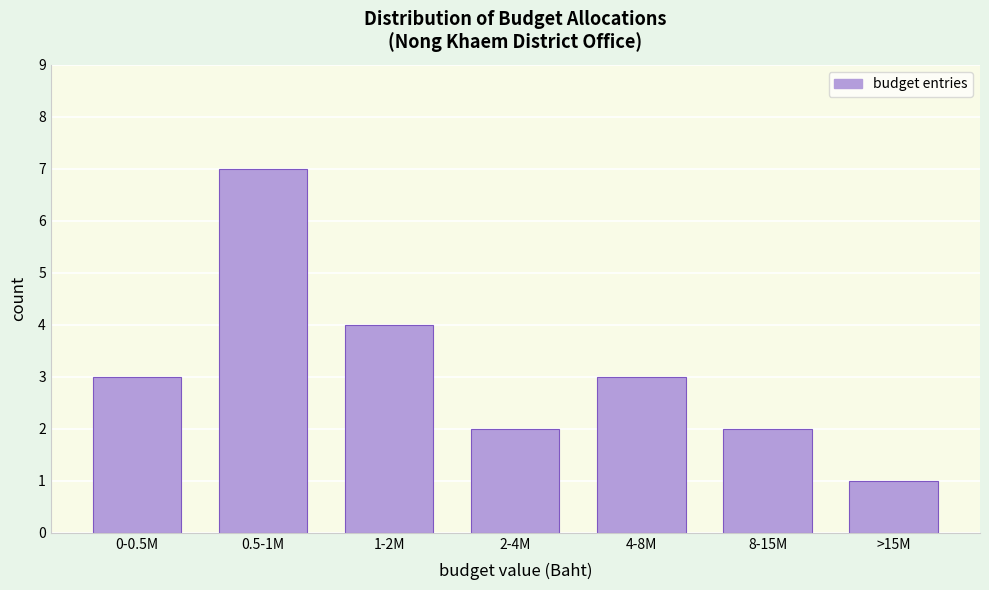

Reading left to right, what are all the values shown in this chart?

0-0.5M=3	0.5-1M=7	1-2M=4	2-4M=2	4-8M=3	8-15M=2	>15M=1